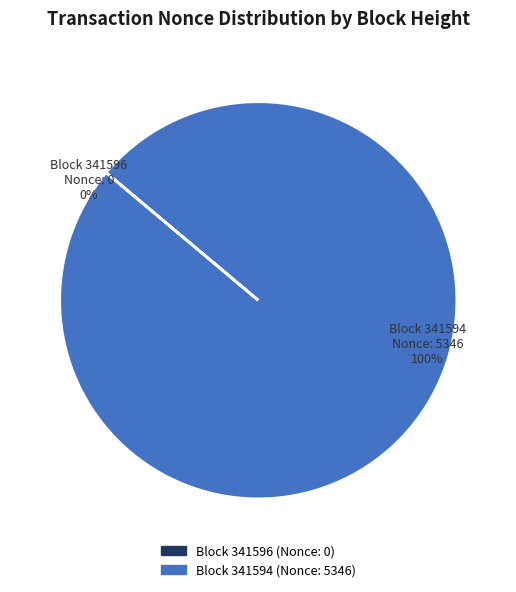

Does any single category account for the majority?

Yes